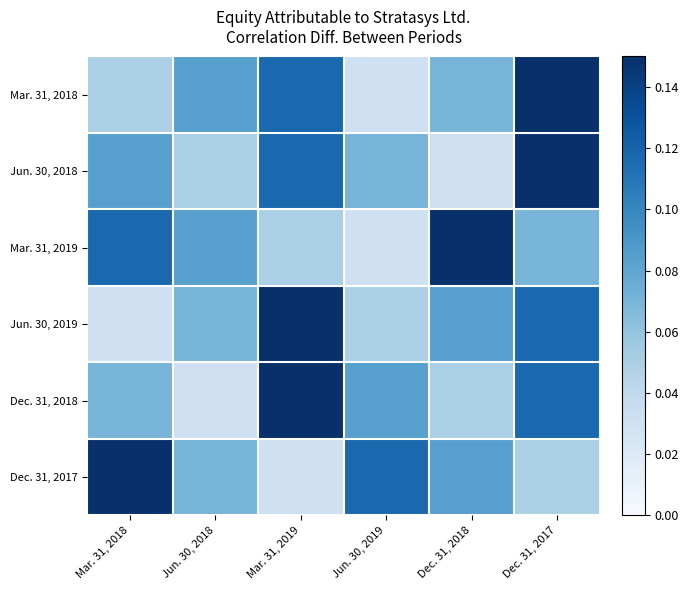

What is the total value across all series at Jun. 30, 2019?

0.4